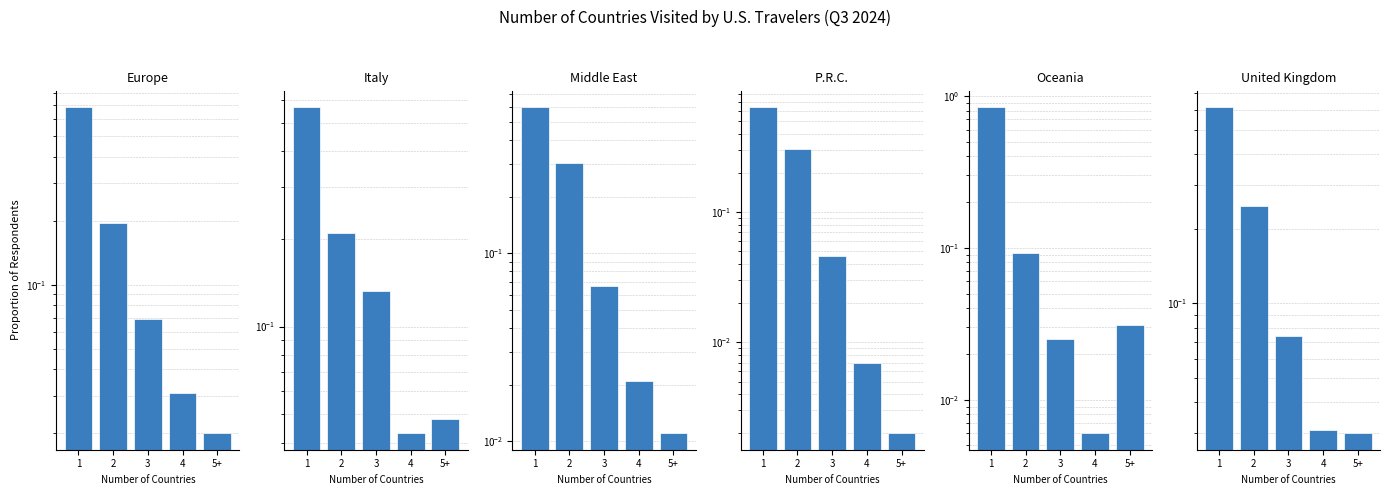

True or false: United Kingdom has a value of 0.0 at 5+.

True